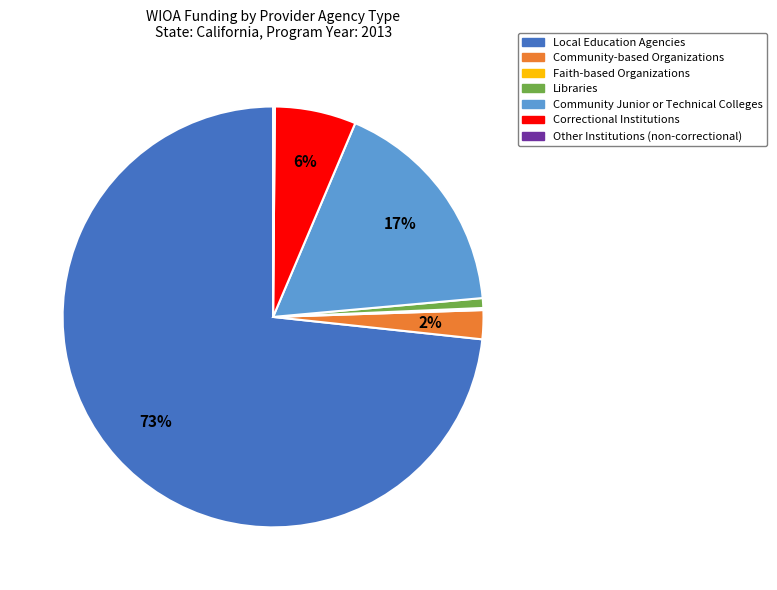

Which category has the biggest portion of the pie?

Local Education Agencies